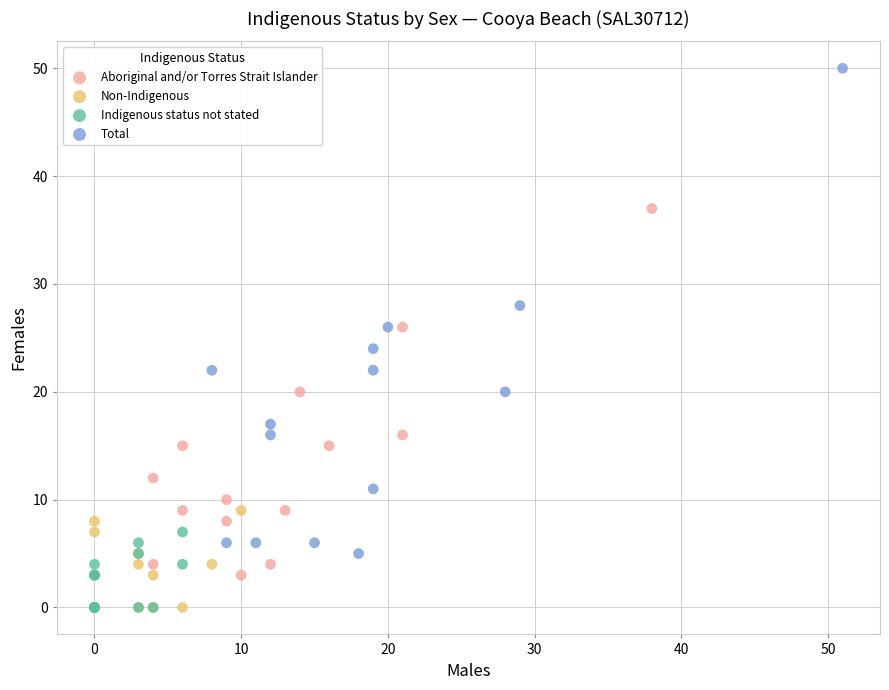

Which series has the largest Y range (max minus min)?

Total